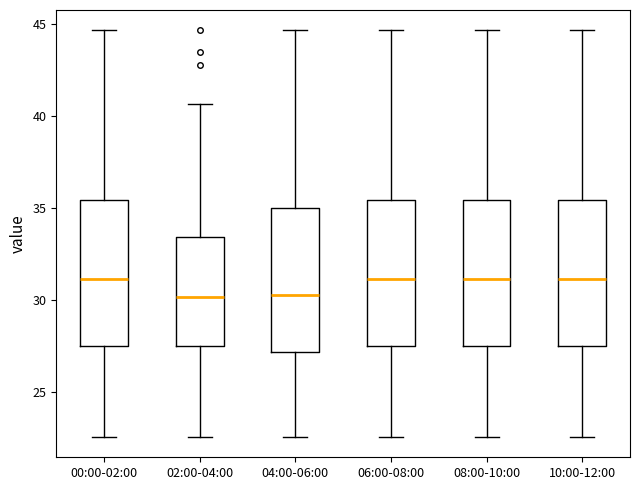

Reading left to right, read every box against the y-axis: the position of its median line, the range the box covers, and the ends of its whiskers. The values are not printed on the chart, so give them approximately, as read against the axis.

00:00-02:00: median 31.0, box 27.5 to 35.5, whiskers 22.5 to 44.5
02:00-04:00: median 30.0, box 27.5 to 33.5, whiskers 22.5 to 40.5
04:00-06:00: median 30.5, box 27.0 to 35.0, whiskers 22.5 to 44.5
06:00-08:00: median 31.0, box 27.5 to 35.5, whiskers 22.5 to 44.5
08:00-10:00: median 31.0, box 27.5 to 35.5, whiskers 22.5 to 44.5
10:00-12:00: median 31.0, box 27.5 to 35.5, whiskers 22.5 to 44.5